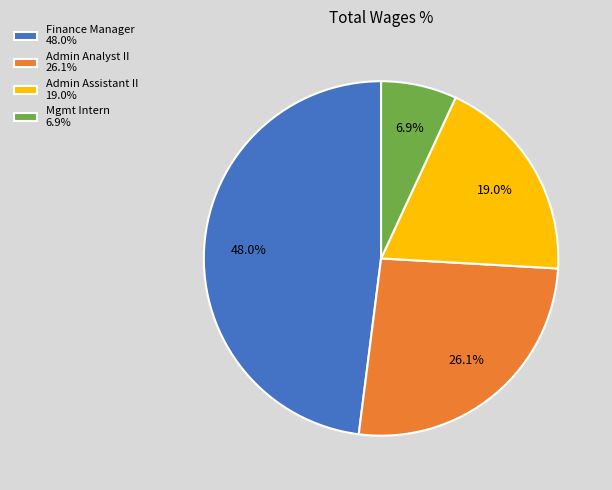

Combined, what portion of the pie is Admin Assistant II 19.0% and Mgmt Intern 6.9%?

25.9%